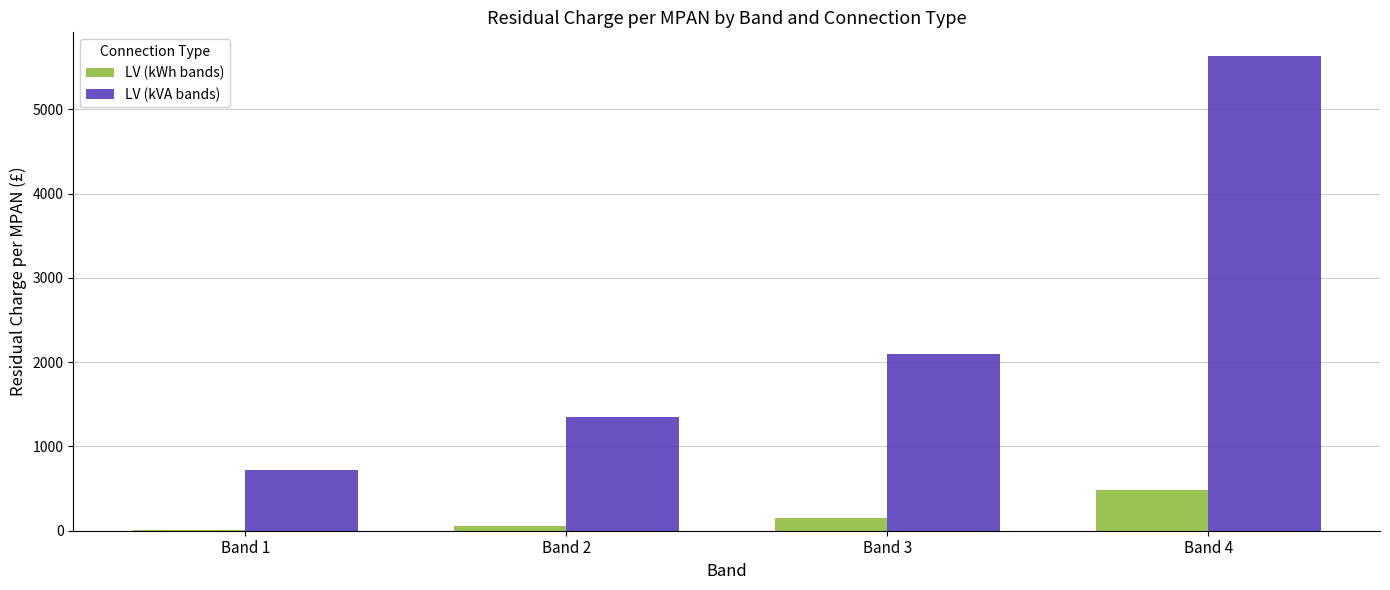

How many categories are shown in the chart?

4